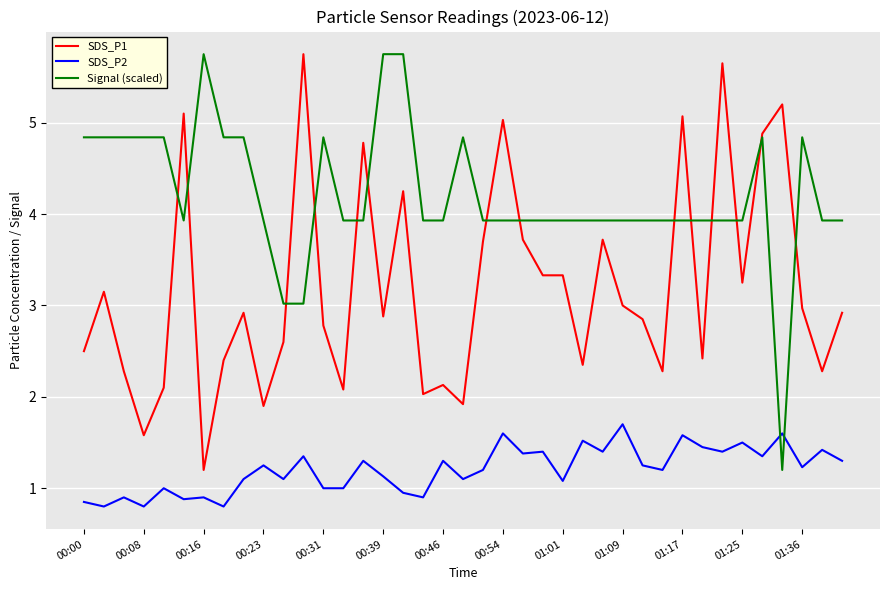

What is the difference between the second highest and second lowest values in the Signal (scaled) series?

2.7